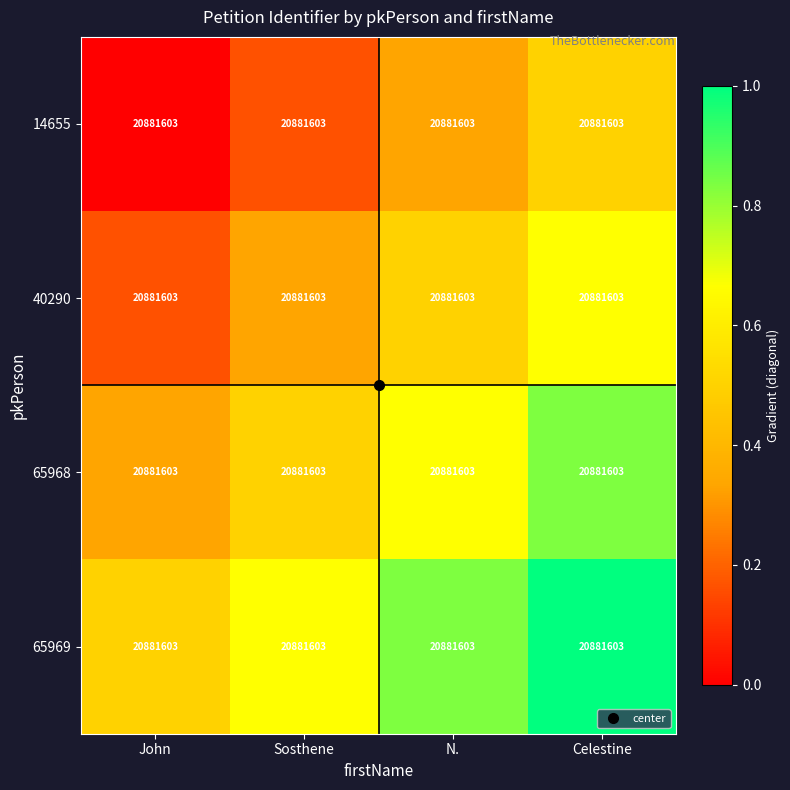

Count the number of categories in the chart.

4